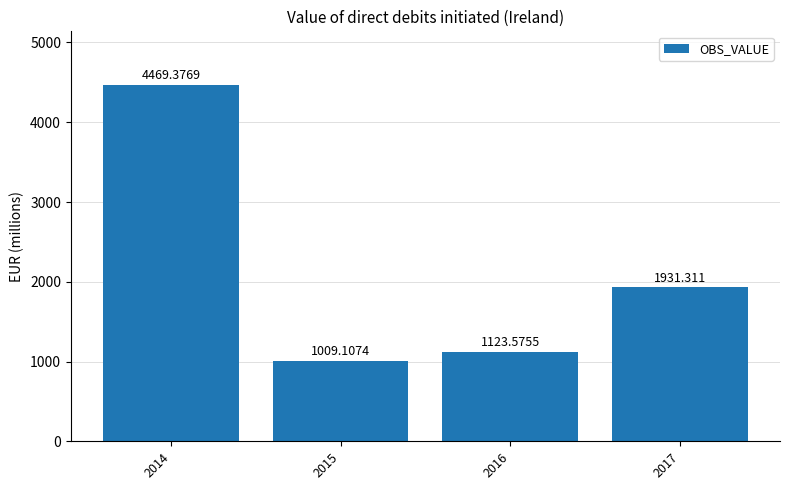

At which label does the data first exceed 1931?

2014